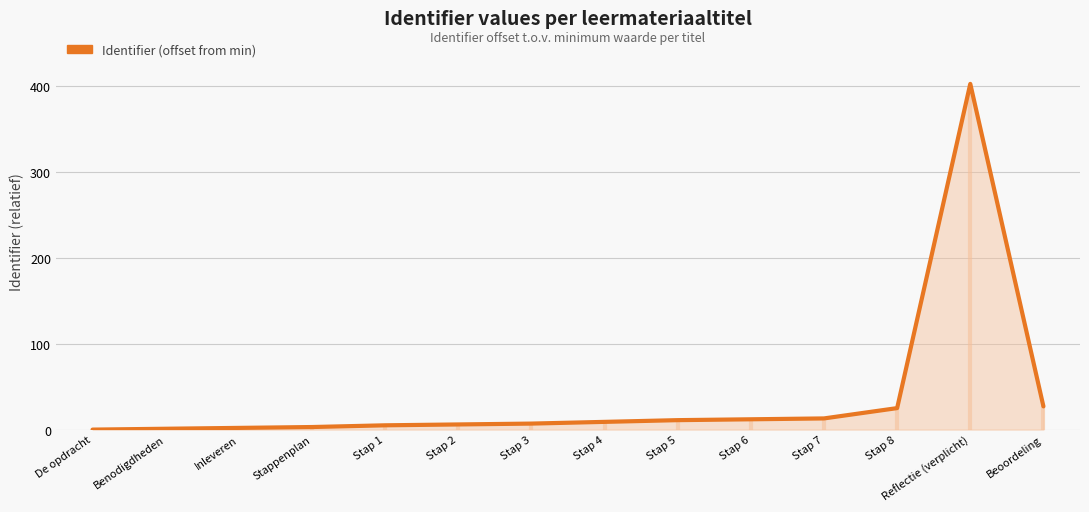

Rank the categories by value from lowest to highest.

De opdracht, Benodigdheden, Inleveren, Stappenplan, Stap 1, Stap 2, Stap 3, Stap 4, Stap 5, Stap 6, Stap 7, Stap 8, Beoordeling, Reflectie (verplicht)